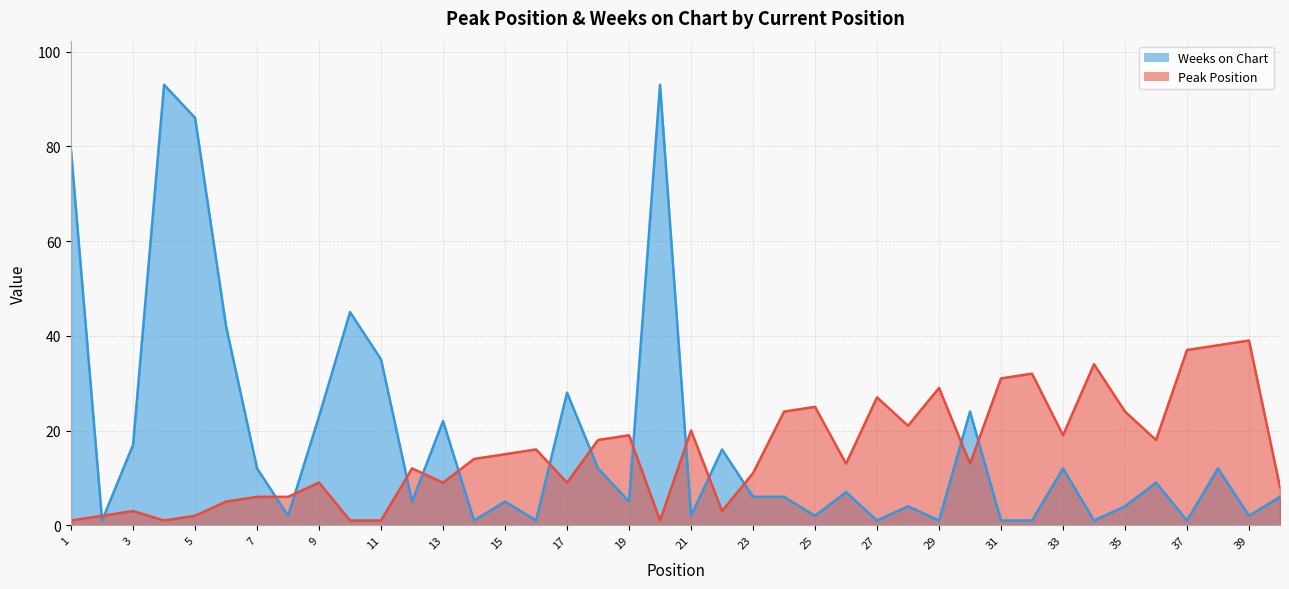

What is the difference between the second highest and second lowest values in the Peak Position series?

37